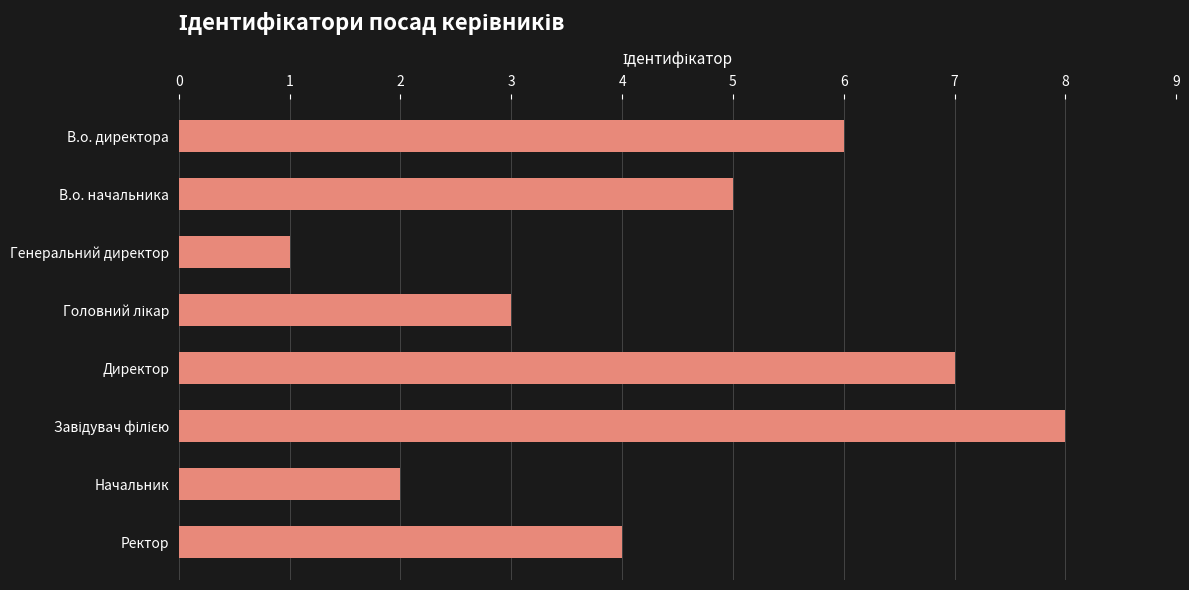

Which category has the lowest value across all series?

Генеральний директор